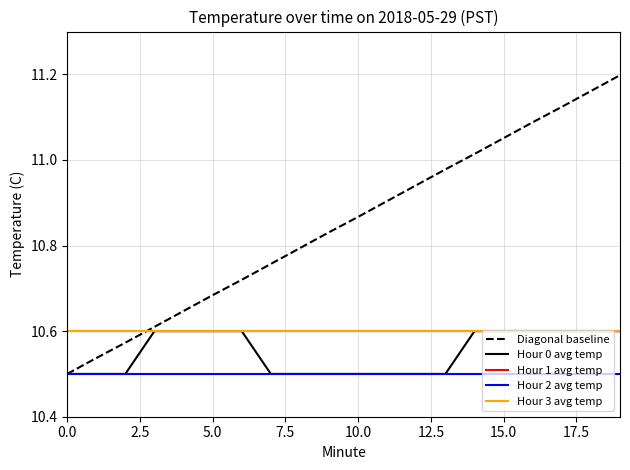

What are all the series names shown in the legend?

Diagonal baseline, Hour 0 avg temp, Hour 1 avg temp, Hour 2 avg temp, Hour 3 avg temp